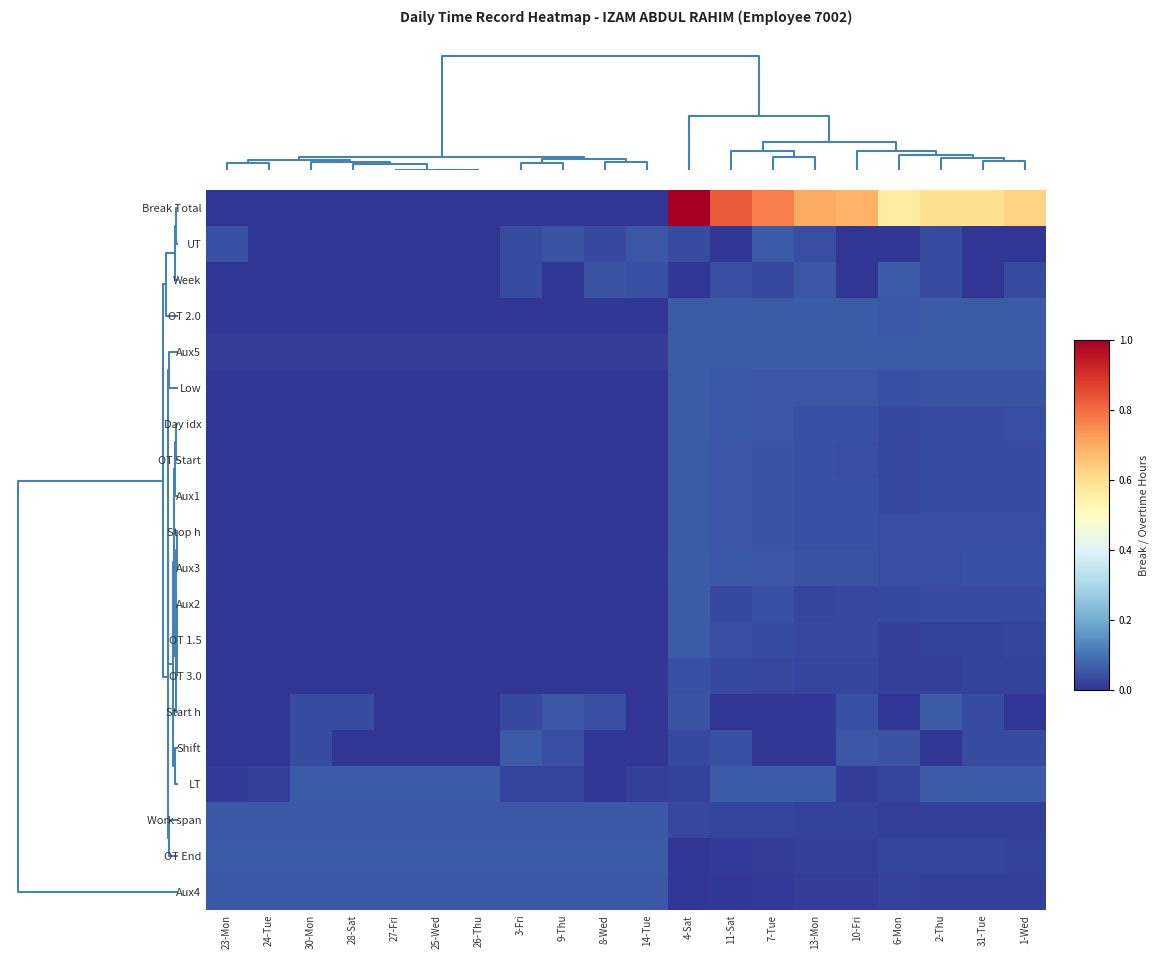

Between 28-Sat and 31-Tue, which series saw the biggest shift?

Break Total